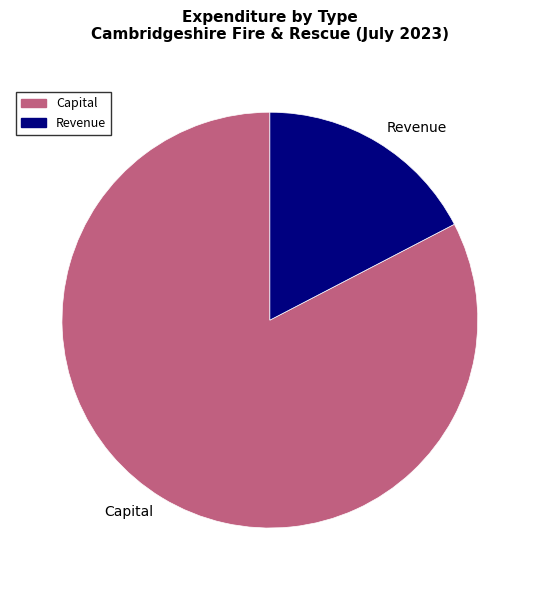

The Revenue slice represents 17% of the pie. True or false?

True